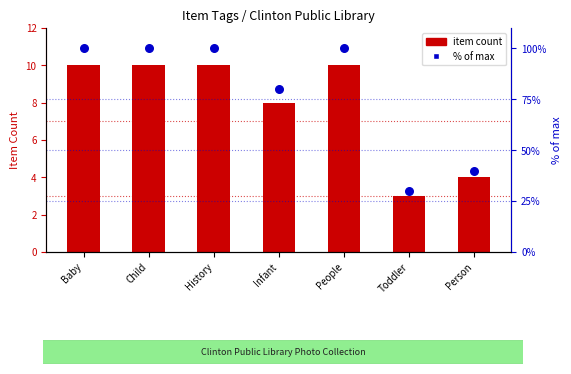

At which category is the sum across all series the highest?

Baby